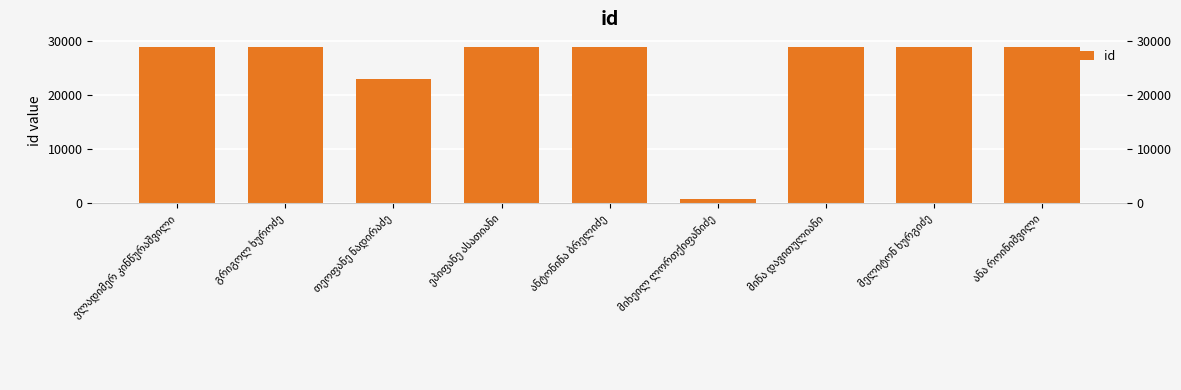

Which category has the lowest value across all series?

მიხეილ ლორთქიფანიძე